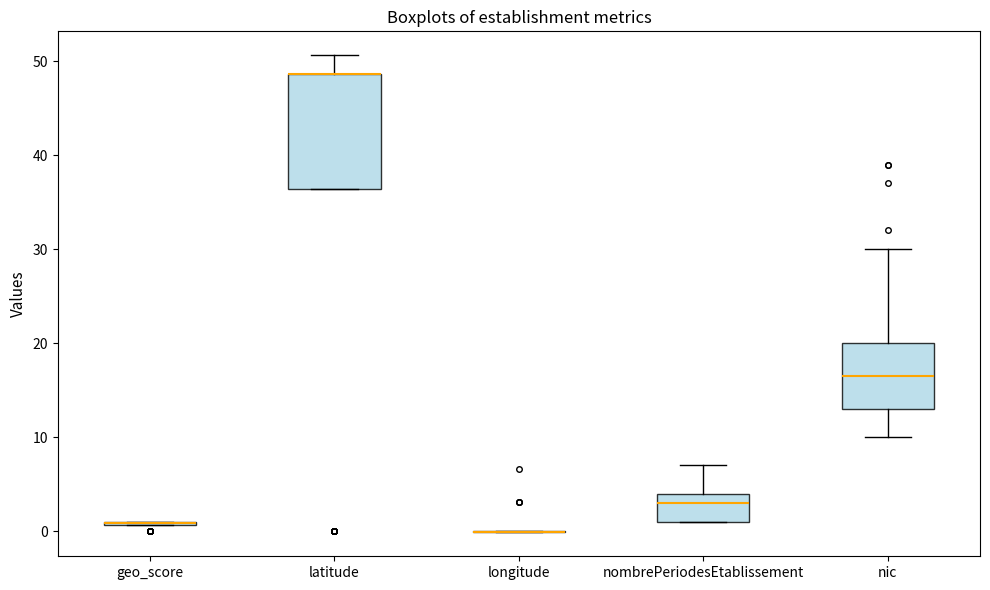

Where is the upper edge of the box for latitude on the y-axis? The values are not printed on the chart, so give them approximately, as read against the axis.

49